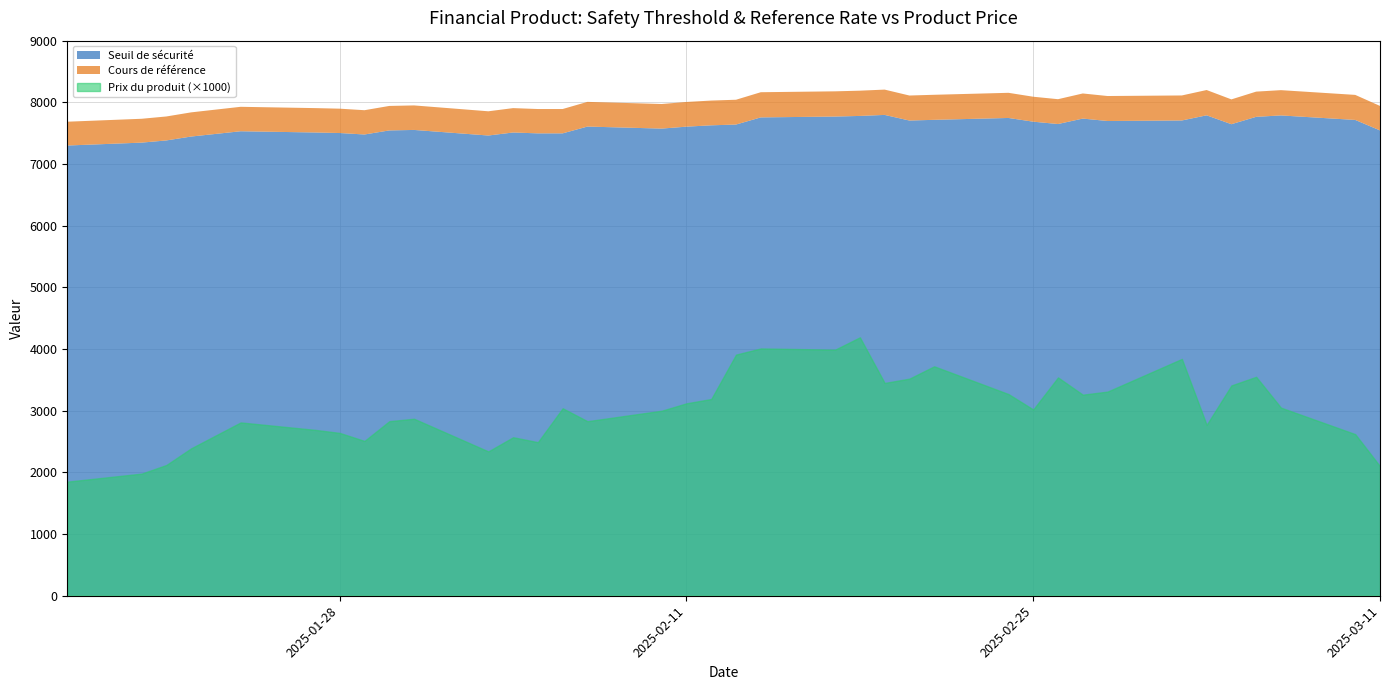

Where is the first local maximum for Seuil de sécurité?

2025-01-24